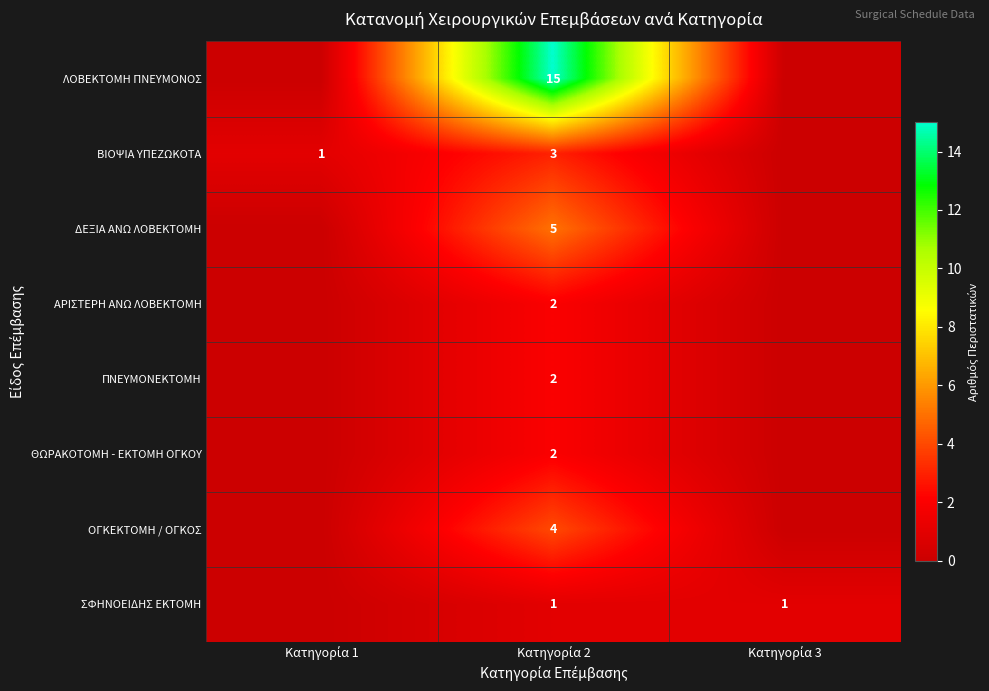

What is the total value across all series at Κατηγορία 3?

1